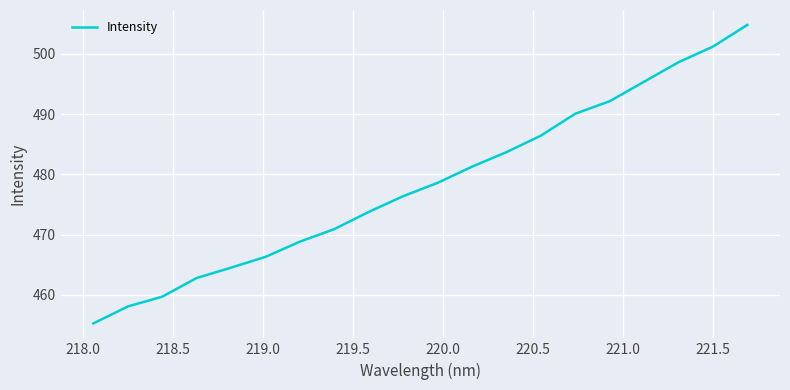

What is the minimum value shown in the chart?

455.2